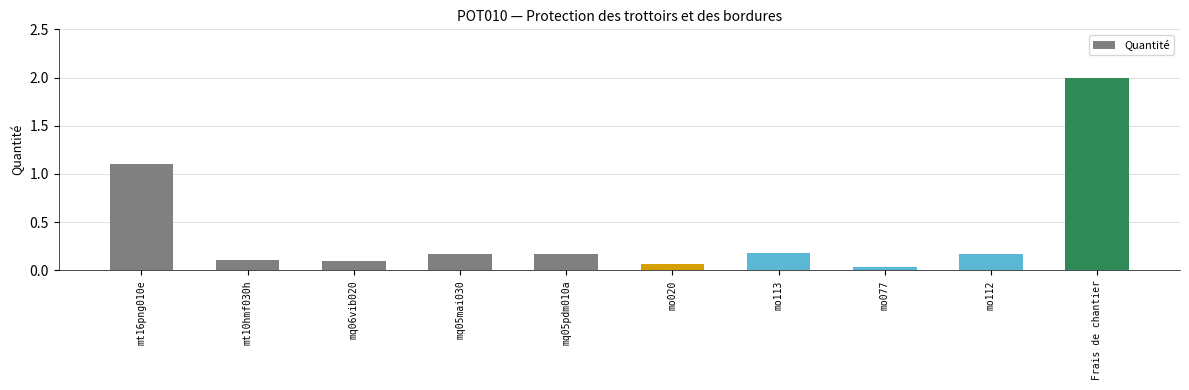

Are the bars grouped side by side (vs. stacked)?

No